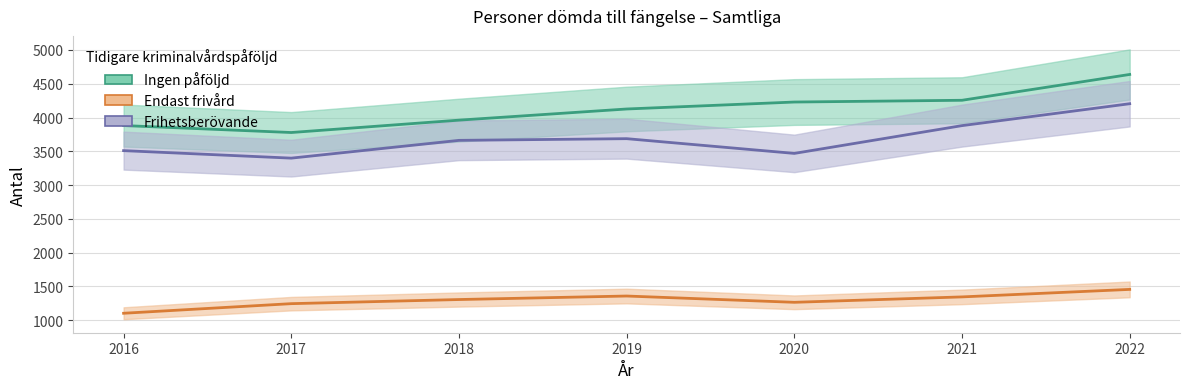

Reading left to right, what are all the values shown in this chart?

Ingen påföljd: 2016=3881	2017=3778	2018=3961	2019=4126	2020=4229	2021=4255	2022=4637
Endast frivård: 2016=1104	2017=1246	2018=1307	2019=1359	2020=1266	2021=1346	2022=1457
Frihetsberövande: 2016=3510	2017=3399	2018=3662	2019=3687	2020=3469	2021=3880	2022=4204